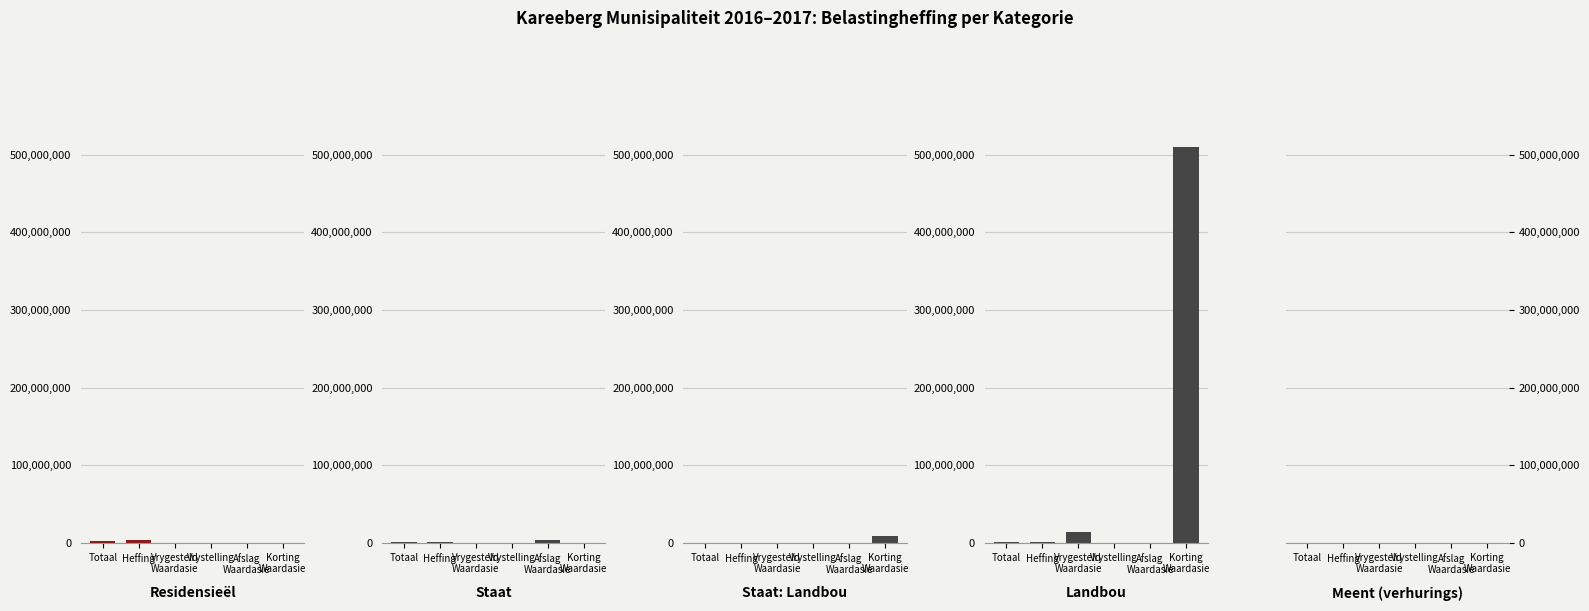

At which label does Meent (verhurings) reach its peak?

Totaal